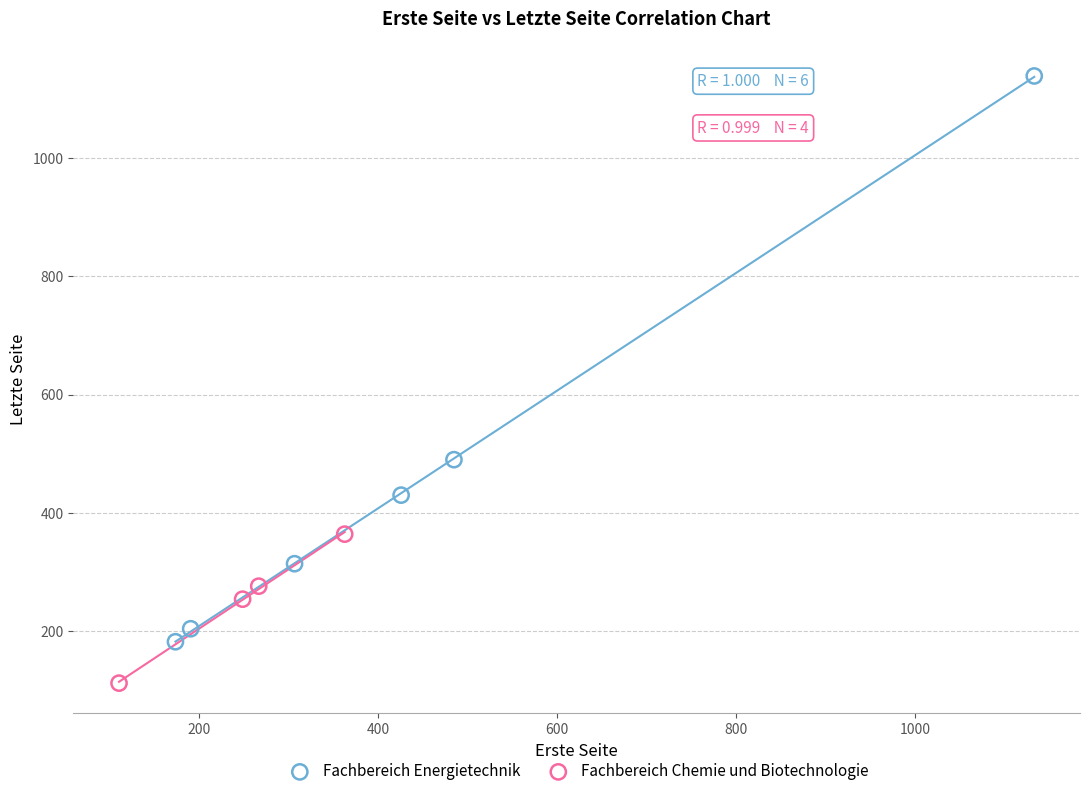

Which series contains the highest Y value?

Fachbereich Energietechnik